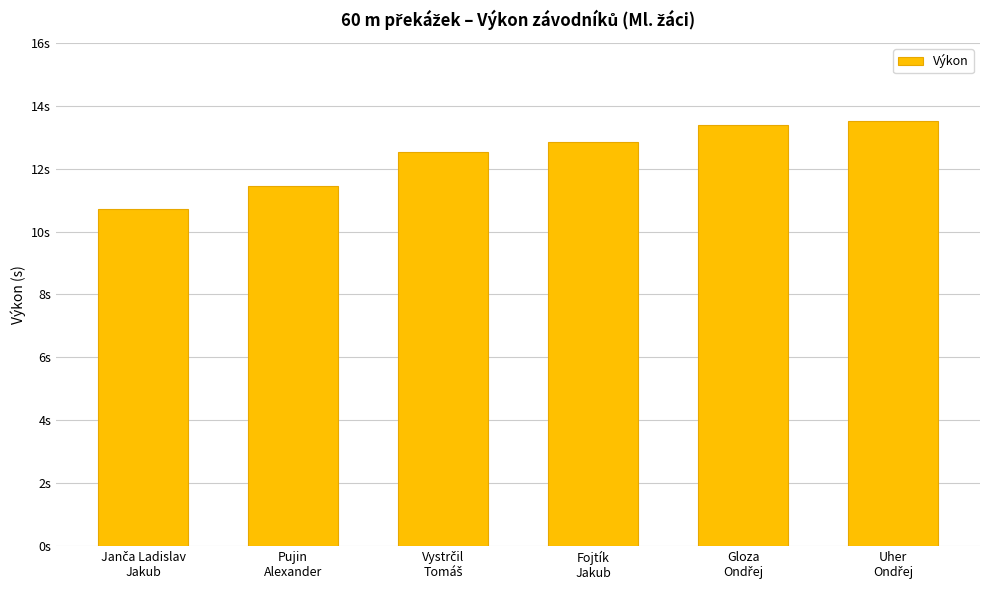

Does the chart contain any negative values?

No